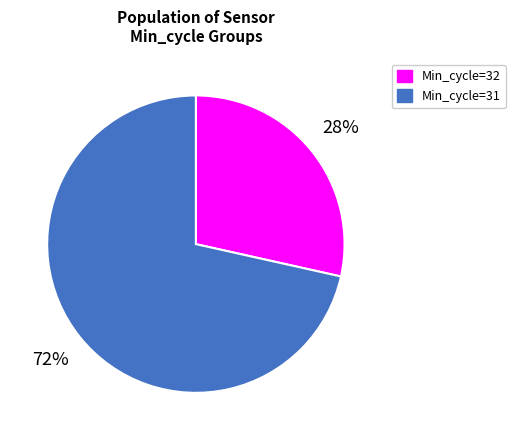

Combined, do Min_cycle=32 and Min_cycle=31 account for over 50%?

Yes